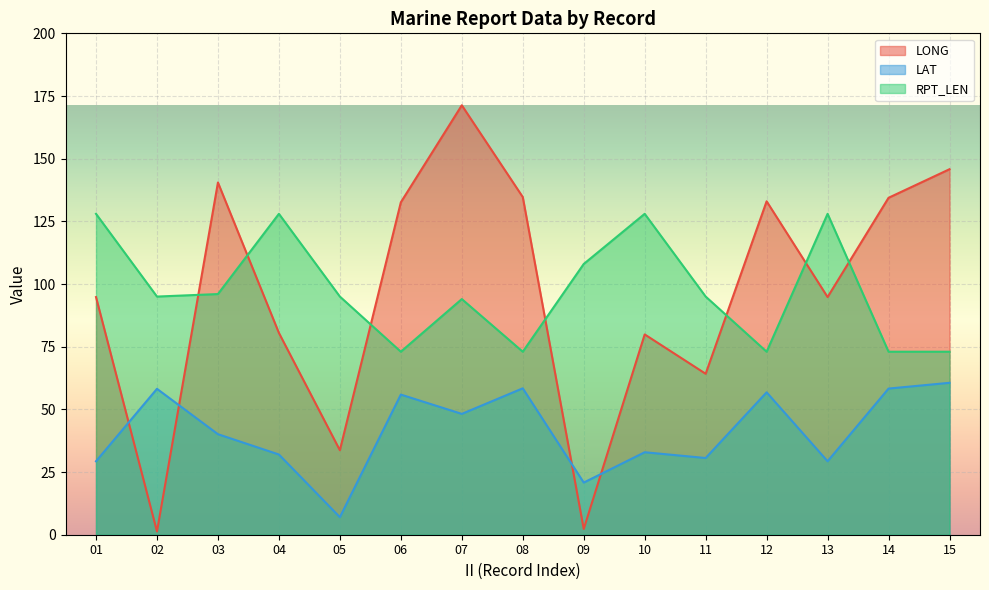

Count the number of categories in the chart.

15